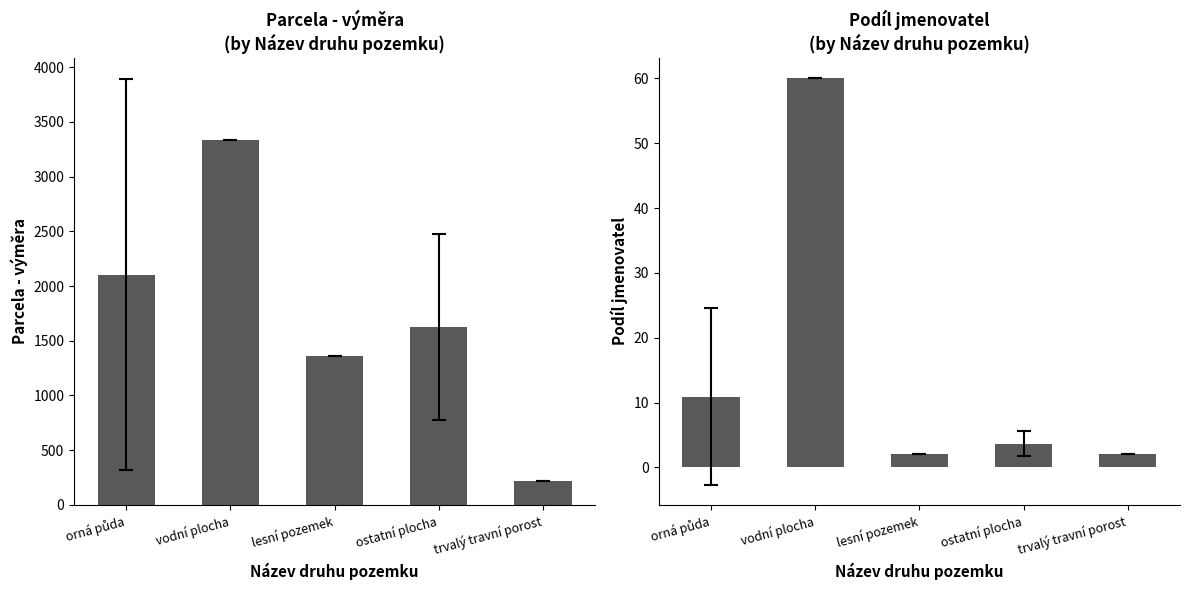

What is the label of the 4th bar from the right?

vodní plocha